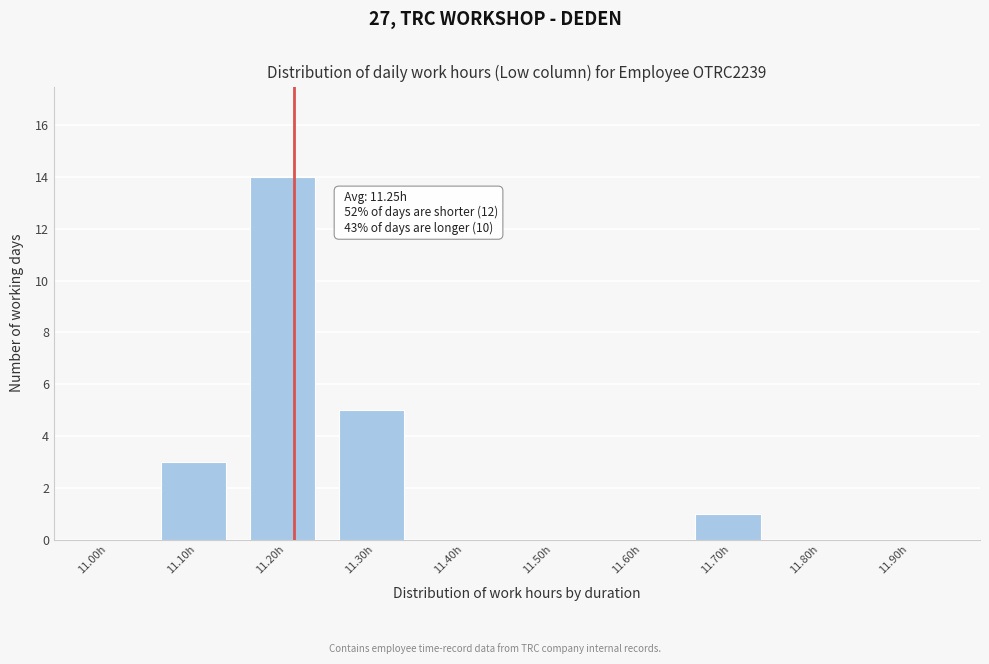

Reading left to right, transcribe all the data shown in this chart.

11.00h=0	11.10h=3	11.20h=14	11.30h=5	11.40h=0	11.50h=0	11.60h=0	11.70h=1	11.80h=0	11.90h=0